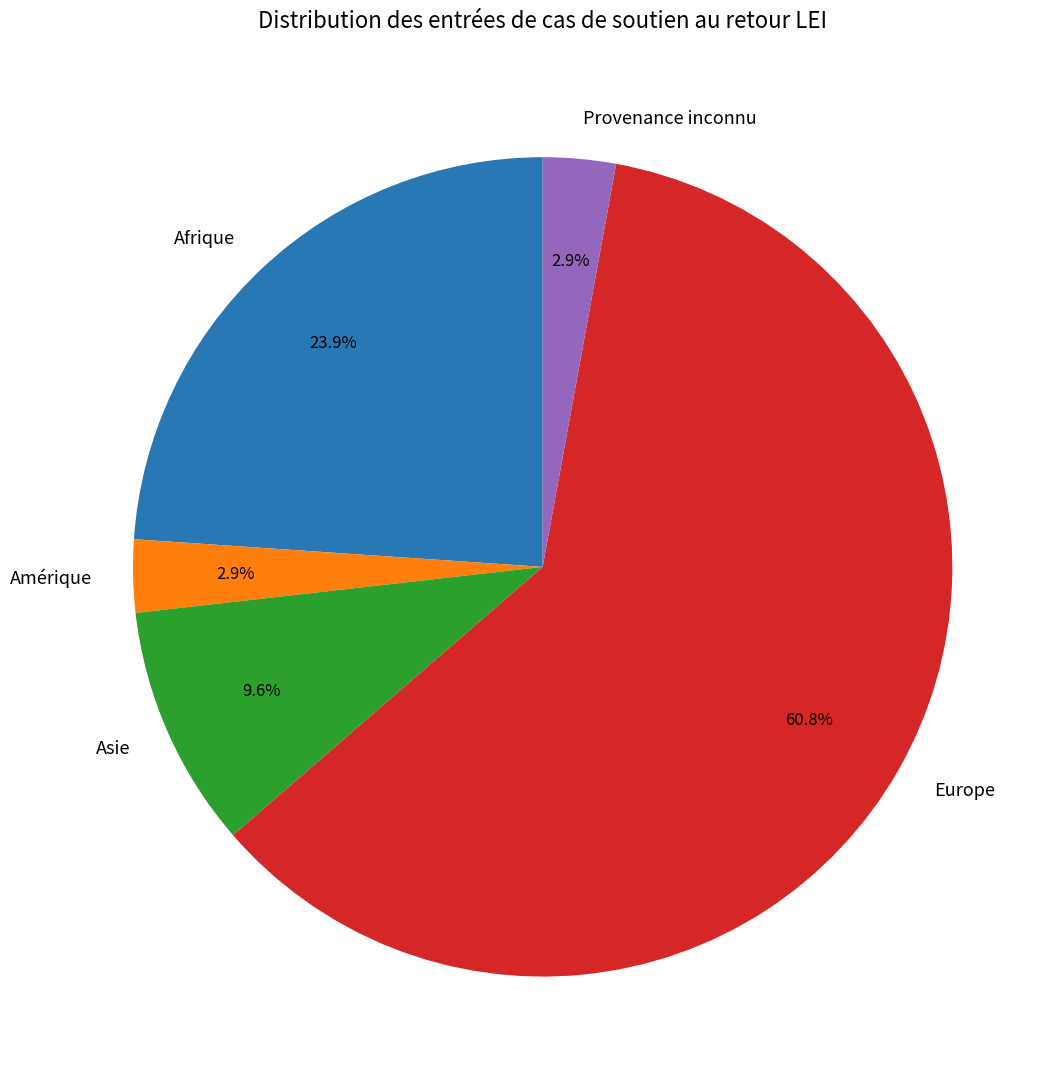

Count the number of slices in the pie.

5